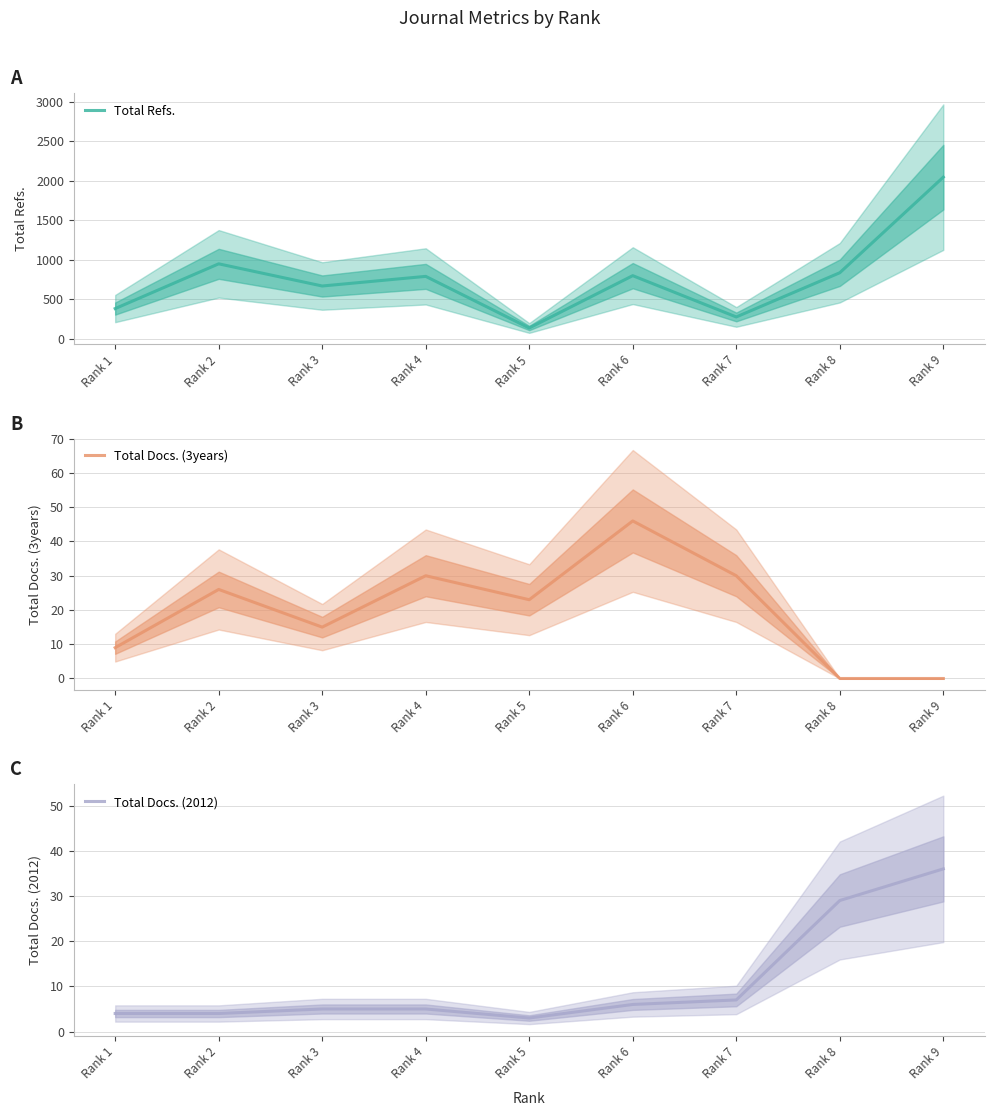

Which category has the lowest value in the Total Docs. (2012) series?

Rank 5